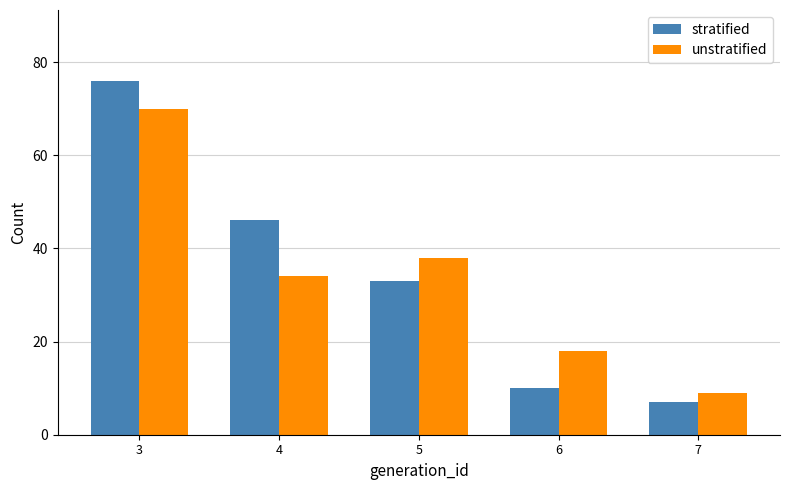

How many data points in stratified are less than 33?

2